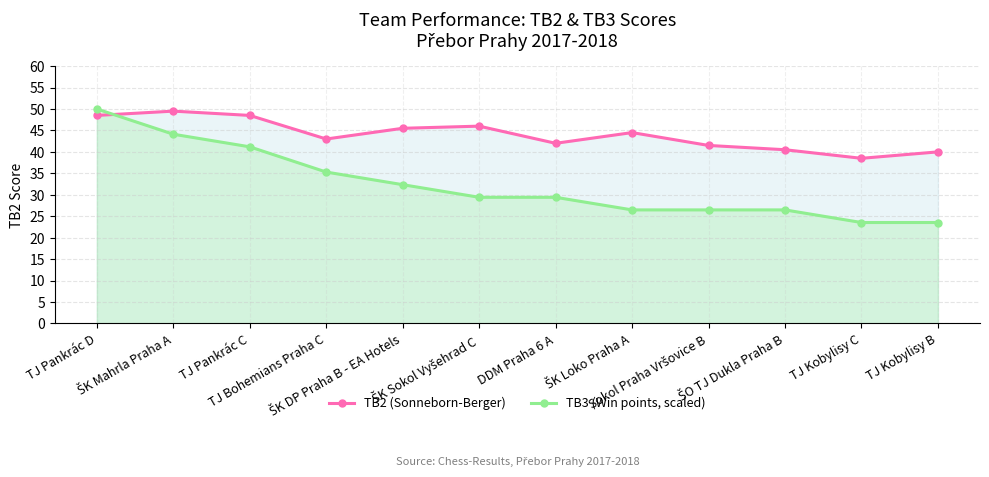

What is the difference between the maximum and minimum values in the TB3 (Win points, scaled) series?

26.5